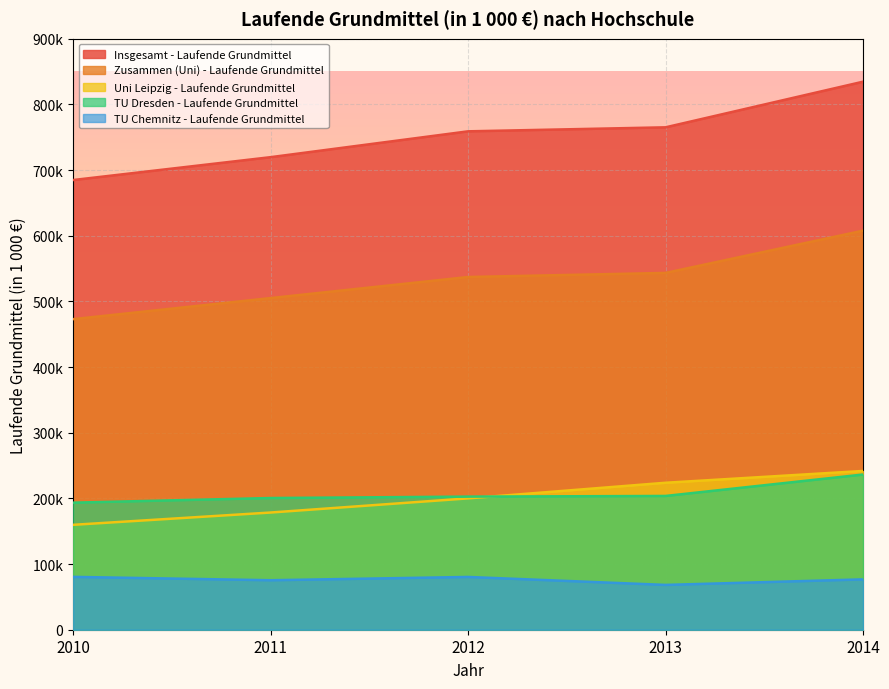

Which has a higher value, 2010 or 2011?

2011